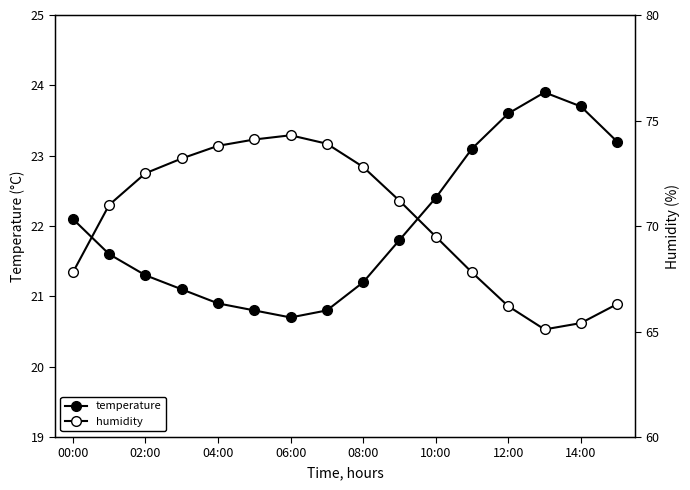

What value does the humidity series have at 15?

66.3